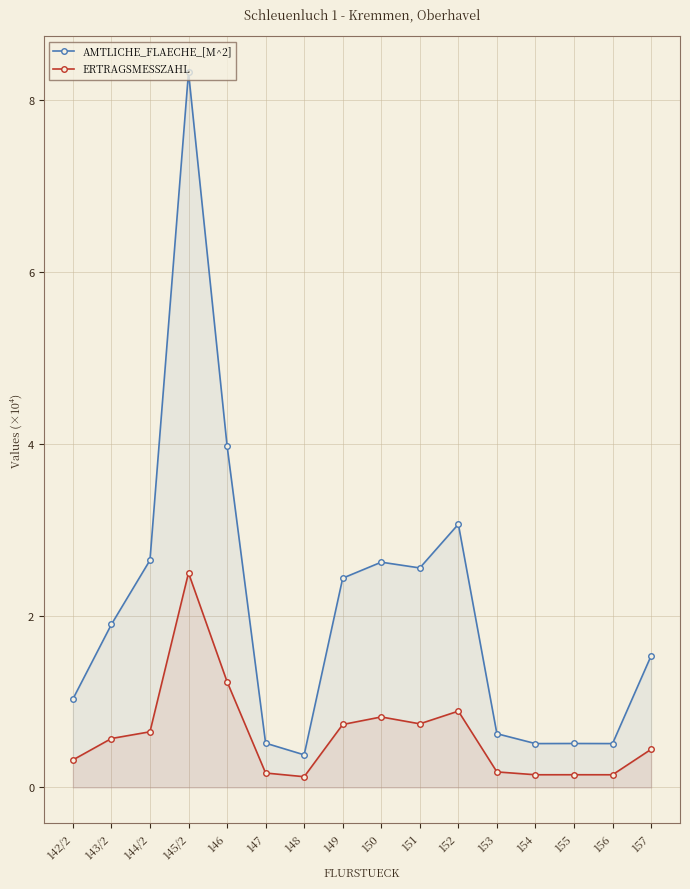

What is the total value across all series at 150?

3.4